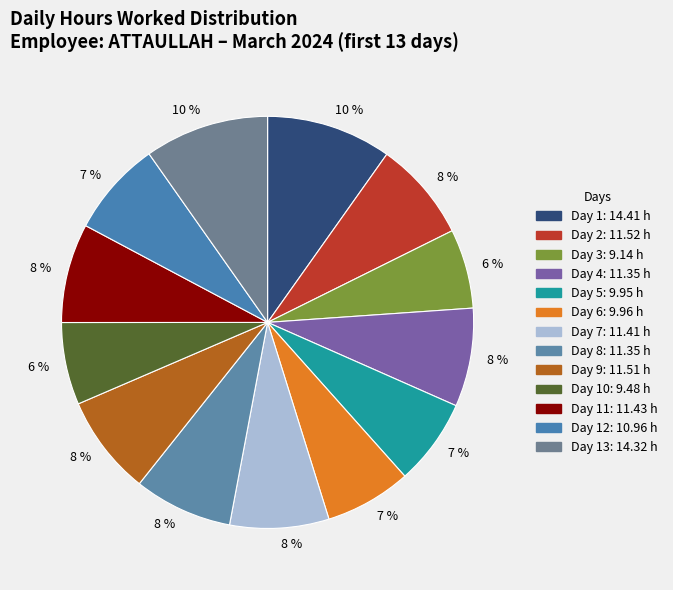

How many slices are in this pie chart?

13